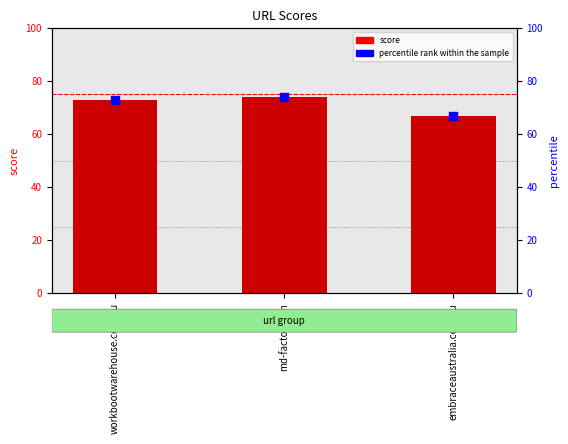

Which series has the largest Y range (max minus min)?

score